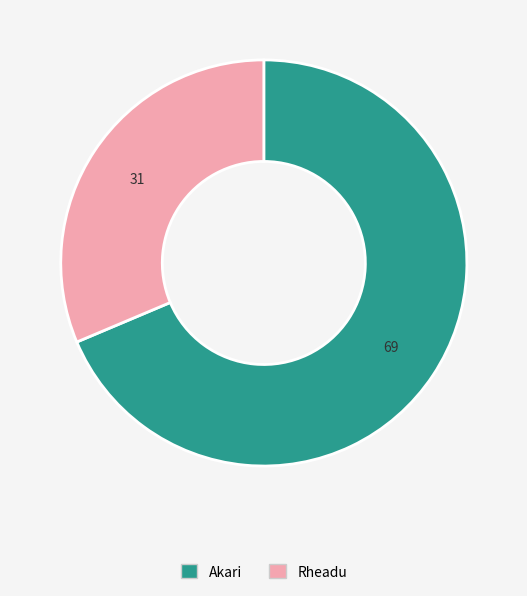

How many slices are in this pie chart?

2